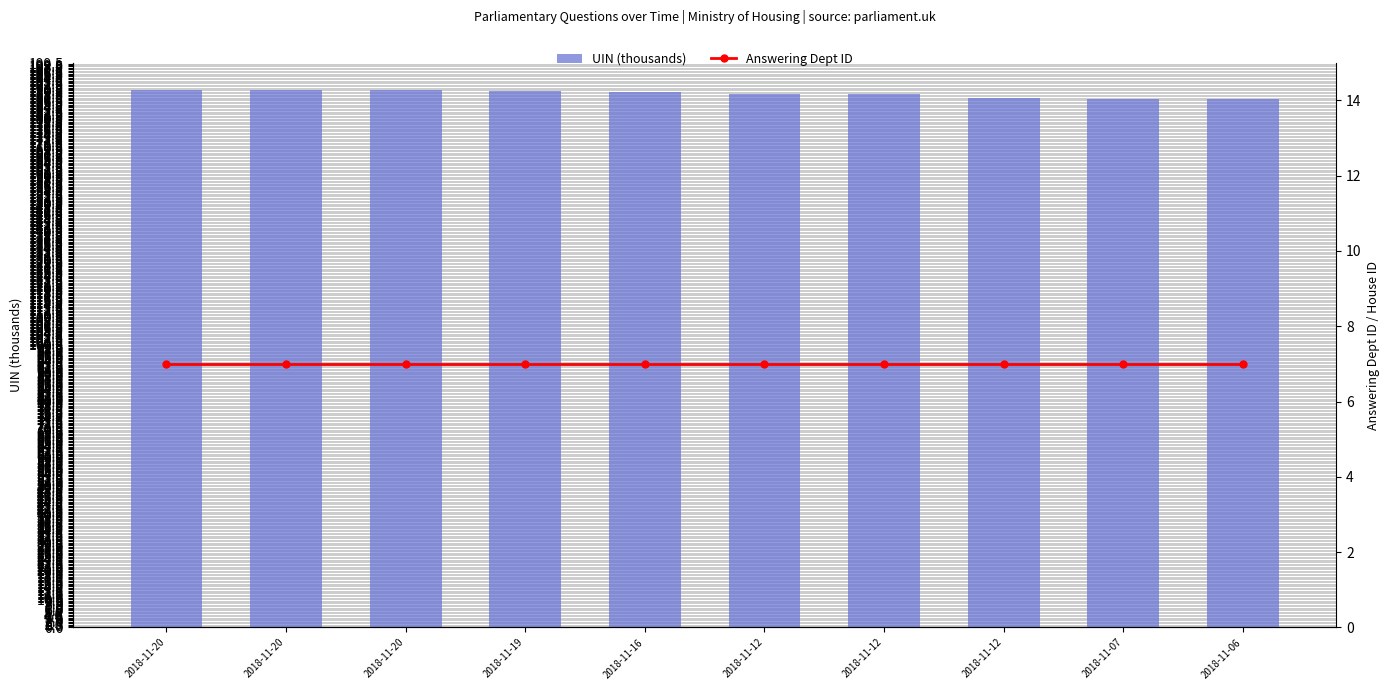

At which category is the sum across all series the highest?

2018-11-20